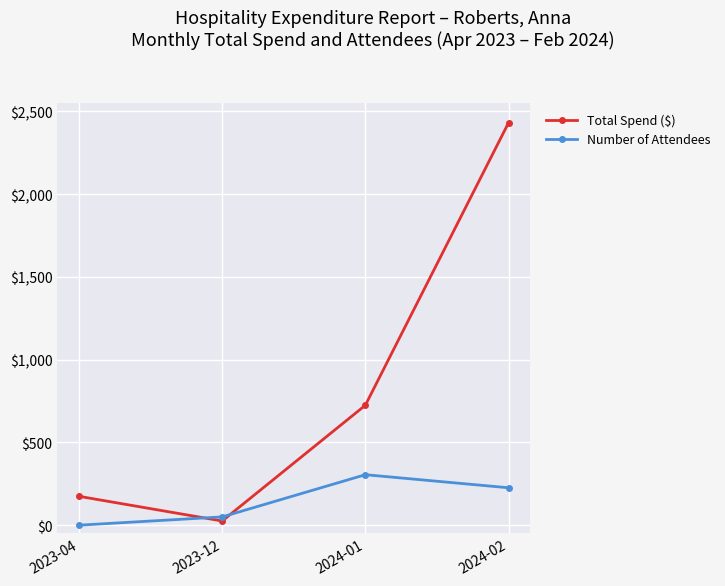

How many times do Total Spend ($) and Number of Attendees cross each other?

2